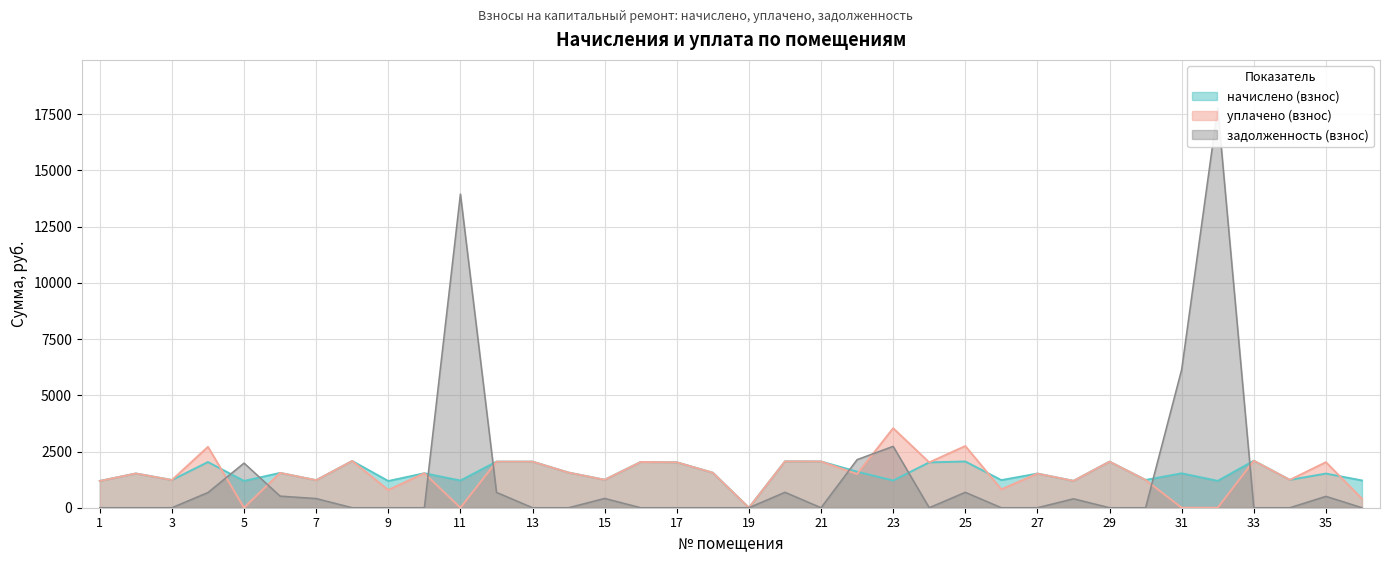

Read the начислено (взнос) value at 33.

2090.5